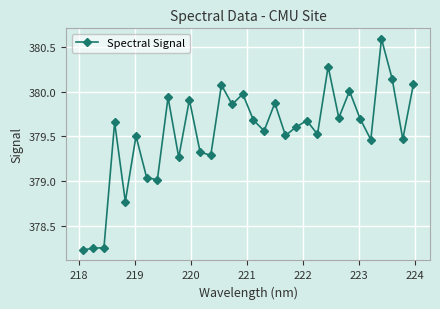

True or false: the data has more than 2 interior local peaks.

True